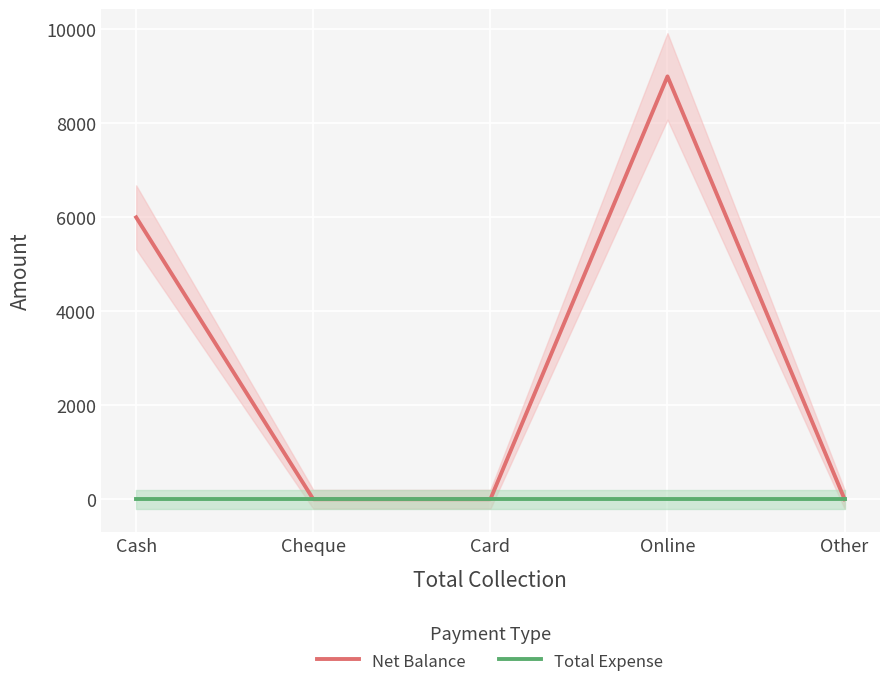

How many series are shown in this chart?

2